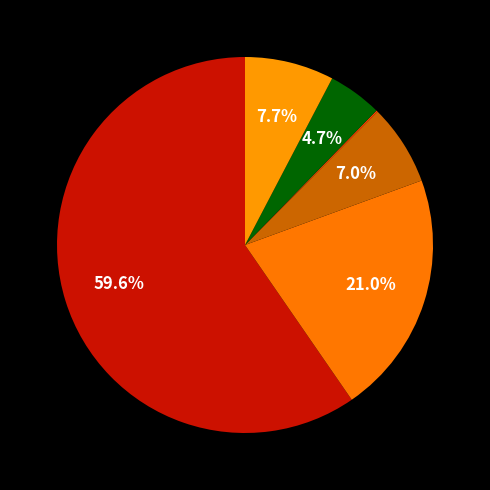

To the nearest percent, what is the average slice percentage?

17%